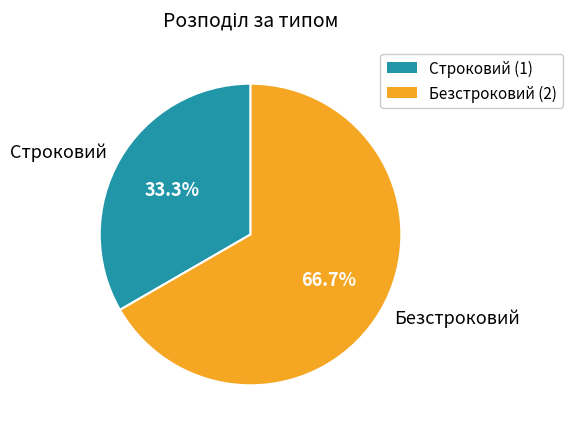

True or false: Безстроковий accounts for 67% of the total.

True